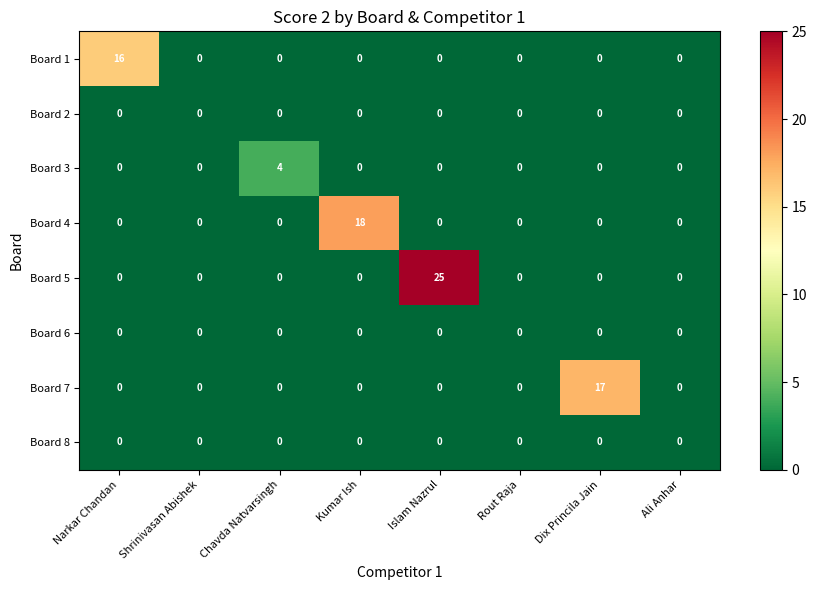

What is the approximate value of Board 5 at Islam Nazrul?

25